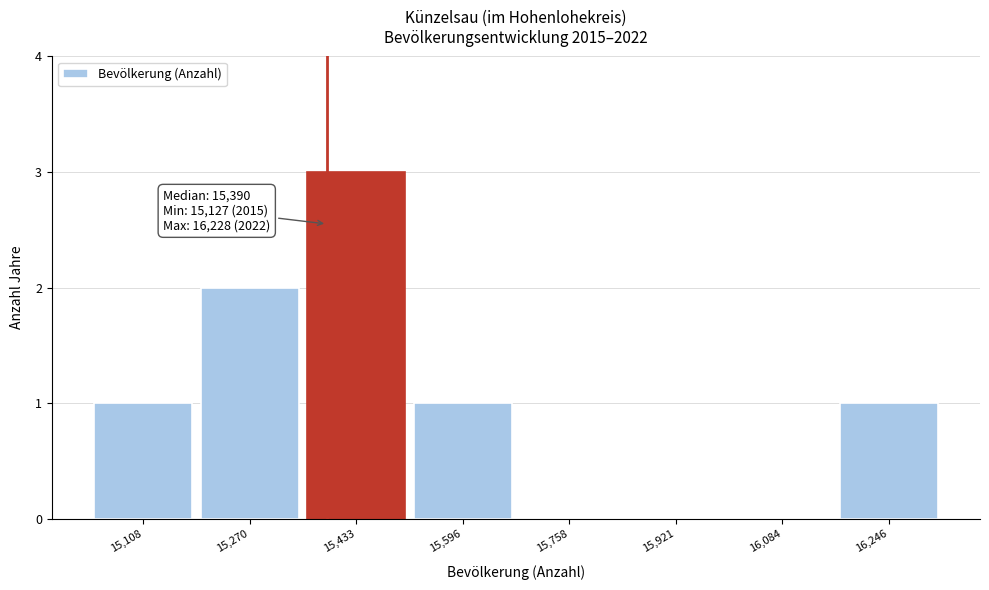

Reading right to left, what are all the values shown in this chart?

16,246=1	16,084=0	15,921=0	15,758=0	15,596=1	15,433=3	15,270=2	15,108=1